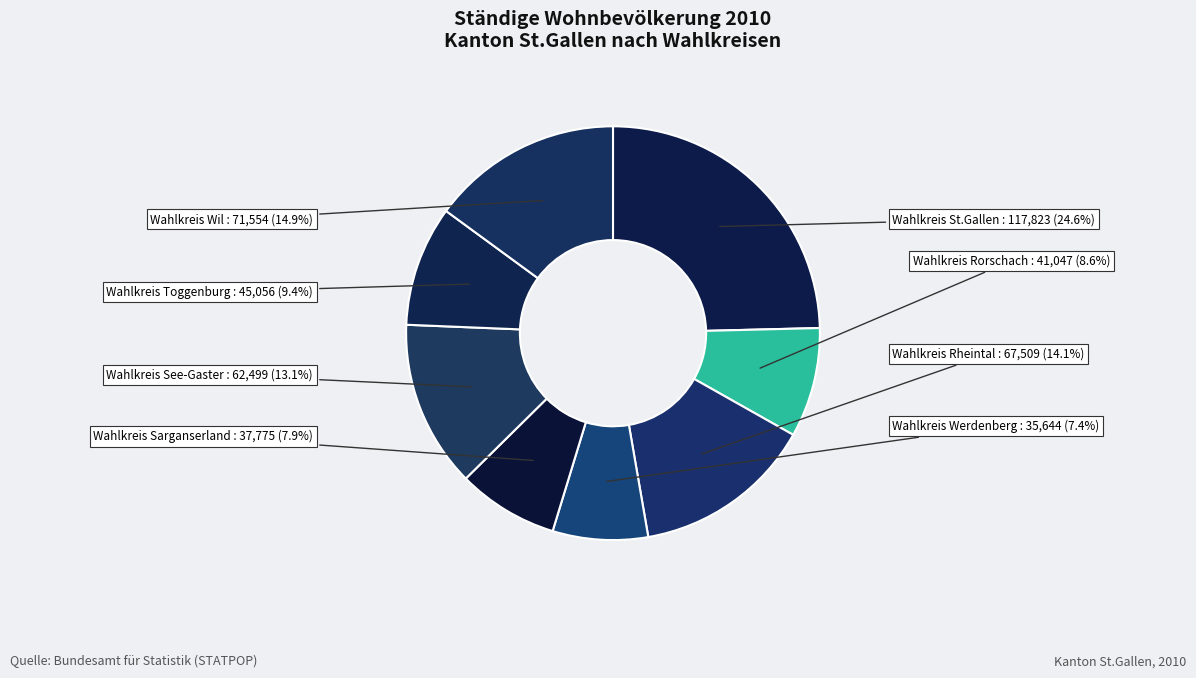

The Wahlkreis St.Gallen slice represents 25% of the pie. True or false?

True